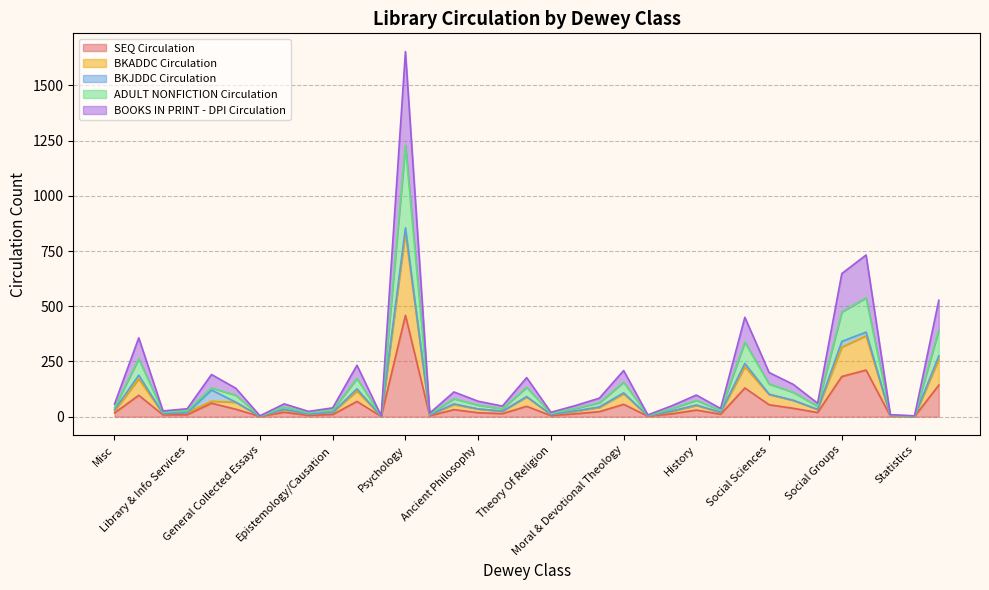

How many lines are shown in the chart?

5